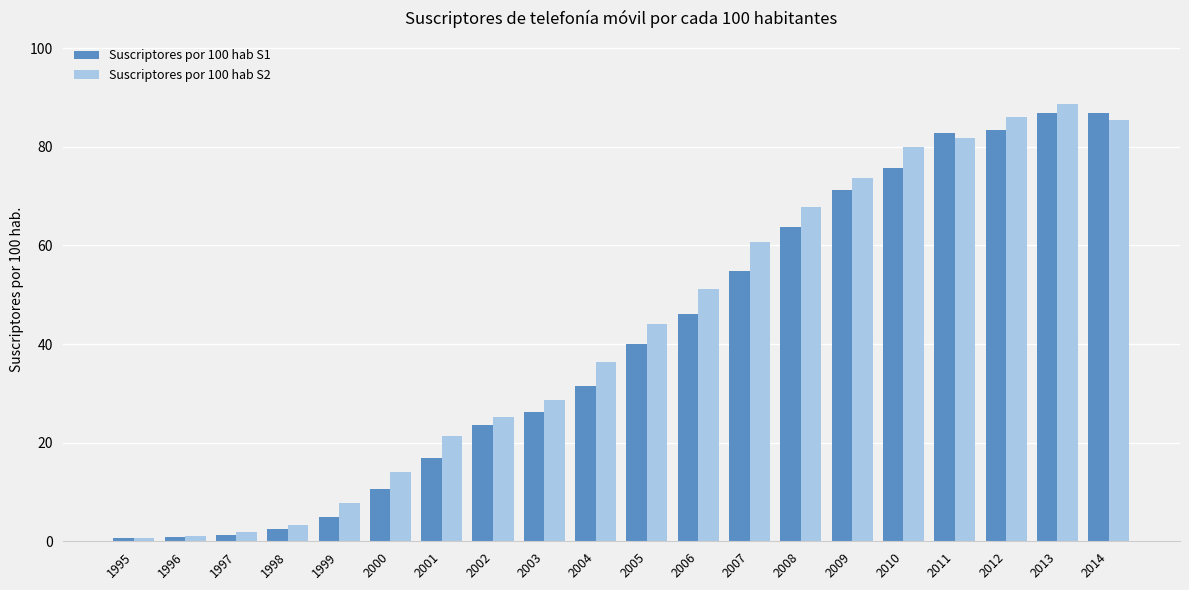

What is the sum of the Suscriptores por 100 hab S1 values at 2014 and 2001?

103.7